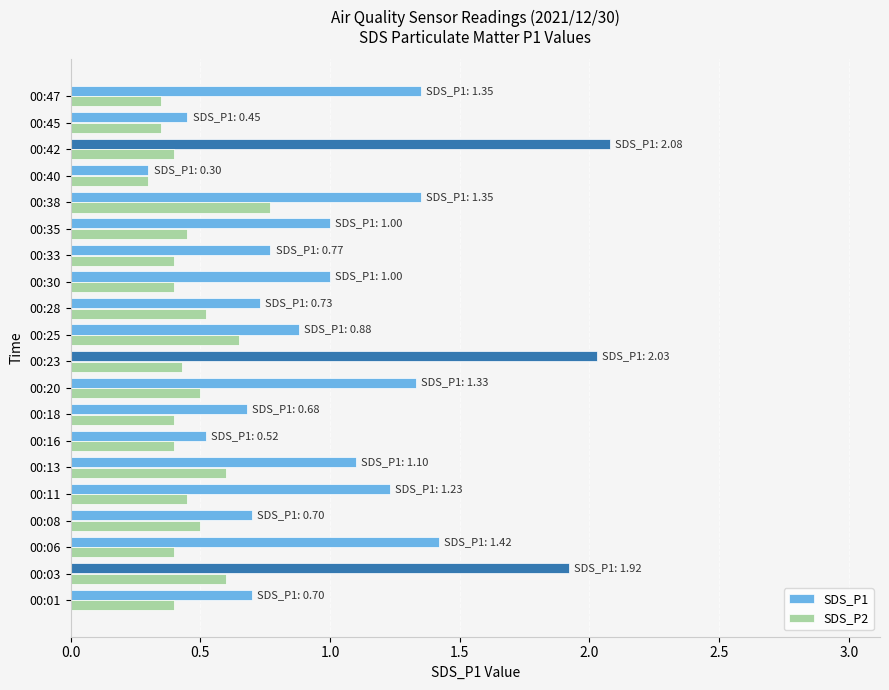

Rank the series at 00:01 from highest to lowest value.

SDS_P1, SDS_P2